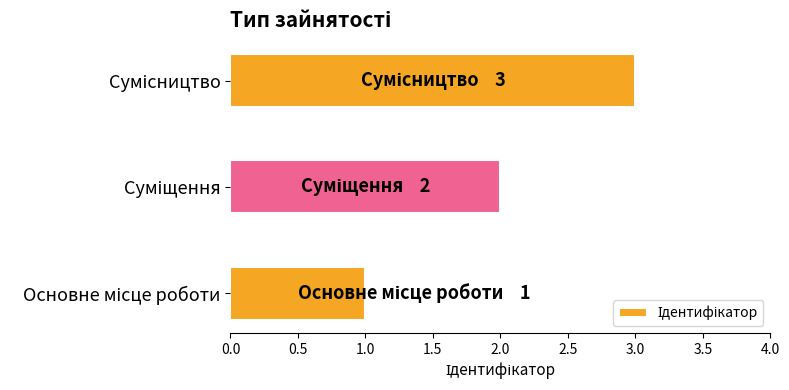

What is the sum of all values?

6